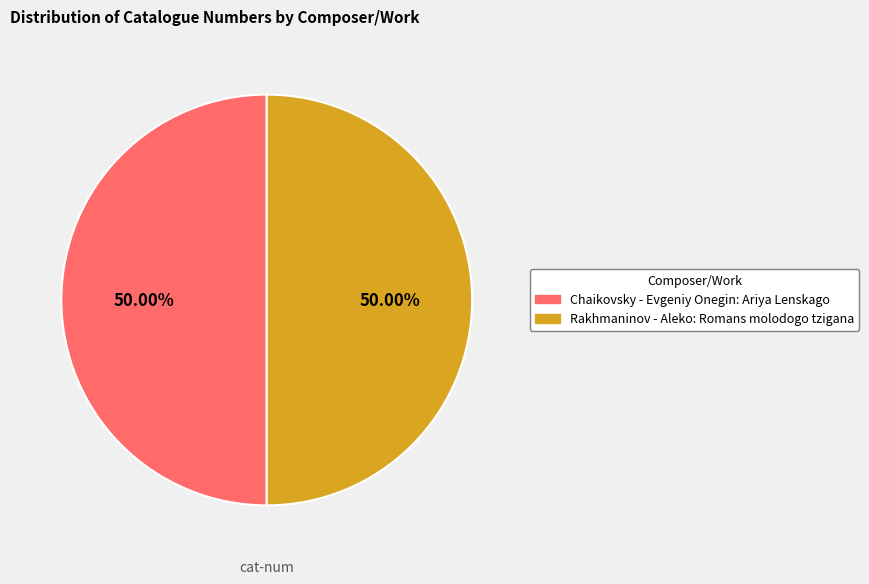

Do Rakhmaninov - Aleko: Romans molodogo tzigana and Chaikovsky - Evgeniy Onegin: Ariya Lenskago together represent more than half of the pie?

Yes